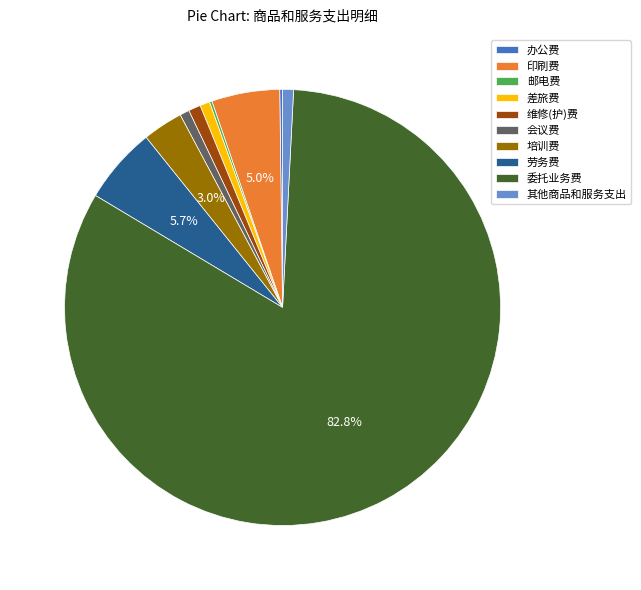

Is there any slice that represents more than half of the pie?

Yes